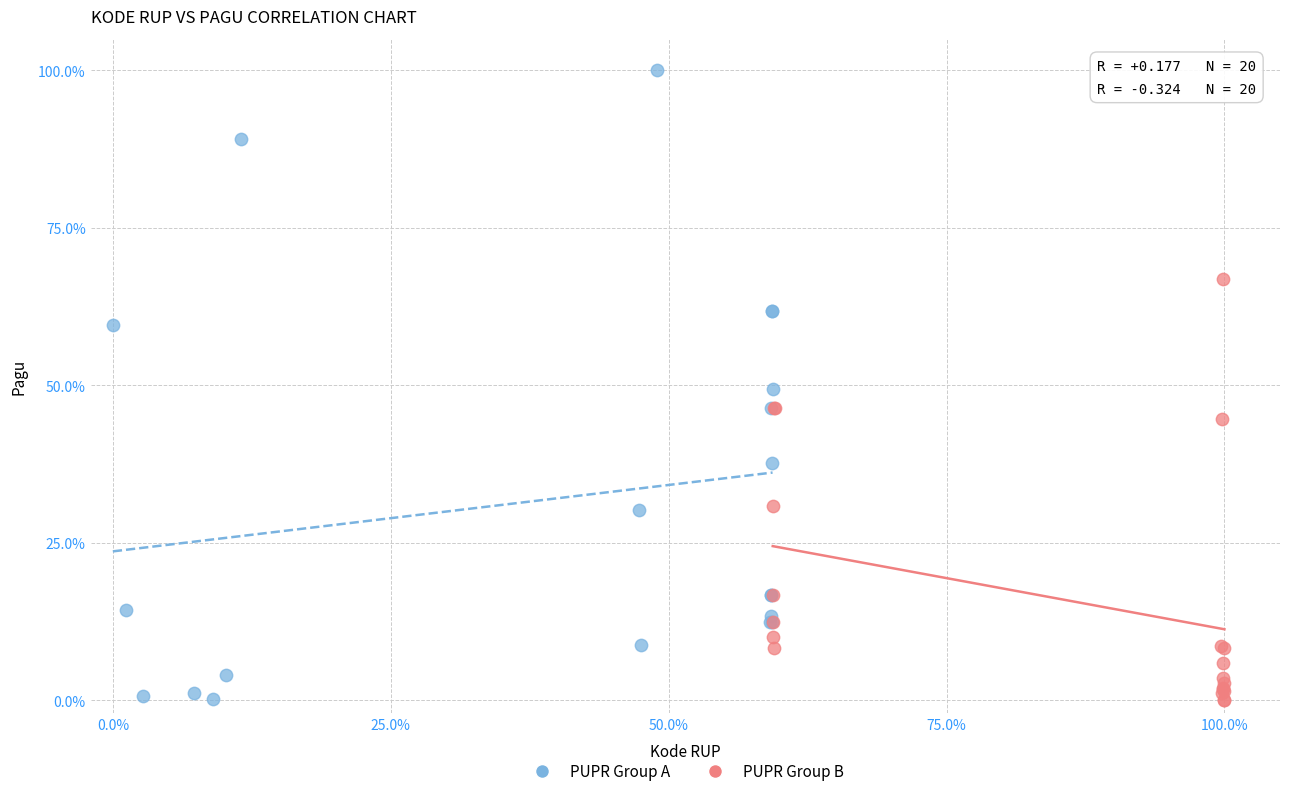

Which series has the largest Y range (max minus min)?

PUPR Group A